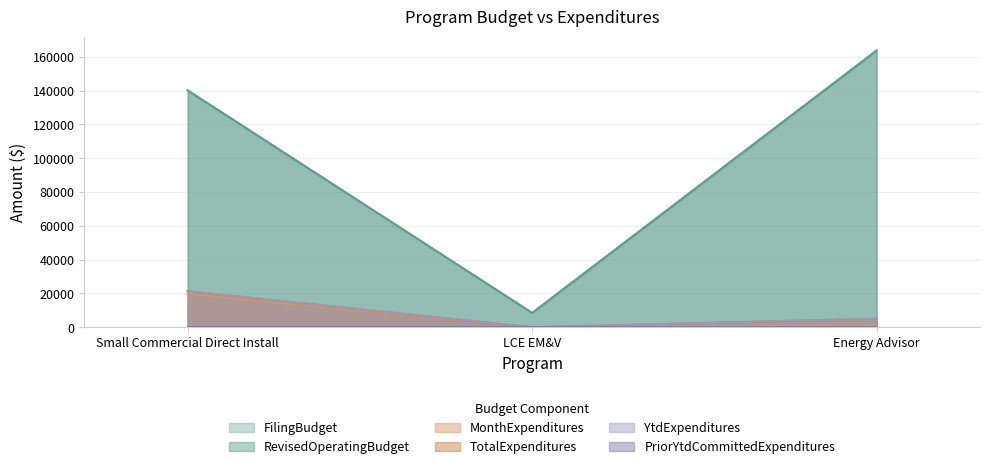

How many data points does each series have?

3